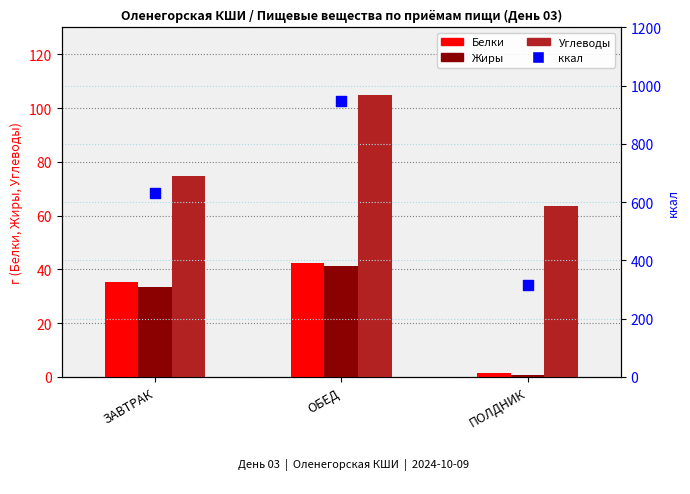

At how many categories does at least one series exceed 339?

2